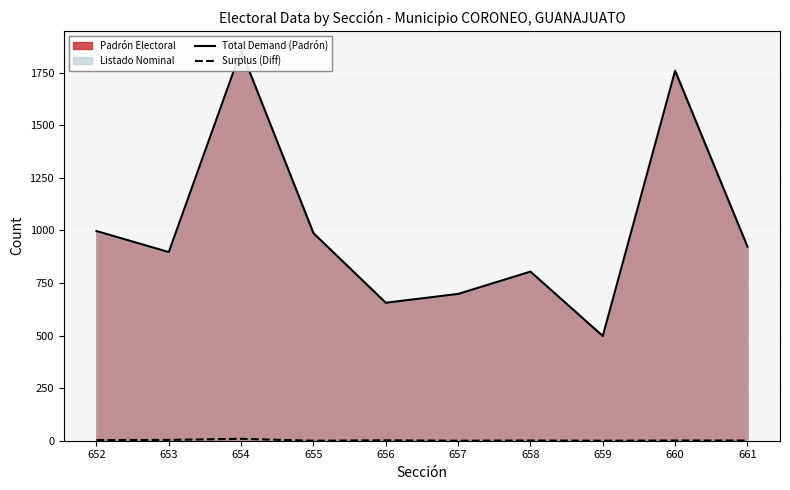

True or false: Surplus (Diff) and Total Demand (Padrón) cross at least once.

False